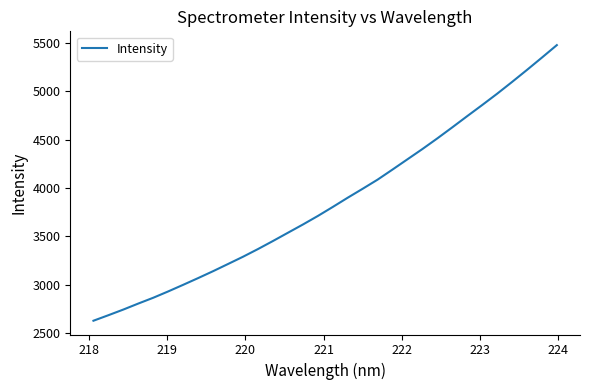

Does the chart have visible grid lines?

No